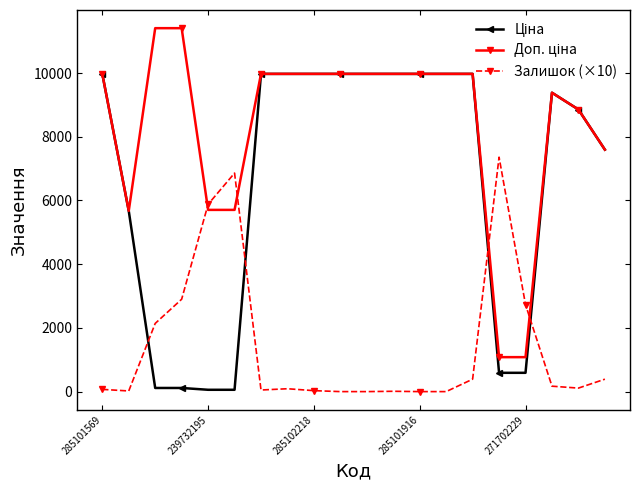

At how many categories does at least one series exceed 7920?

14